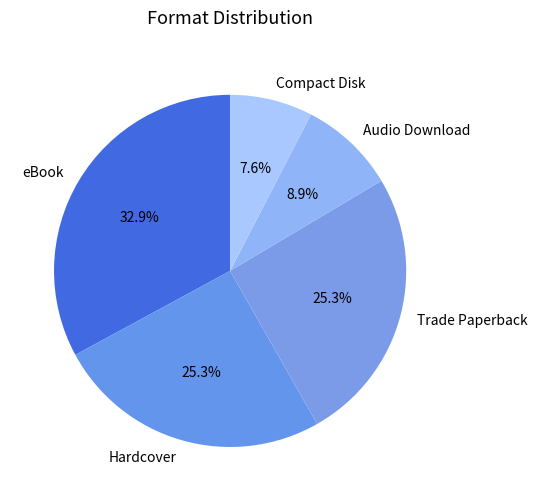

Does any single category account for the majority?

No